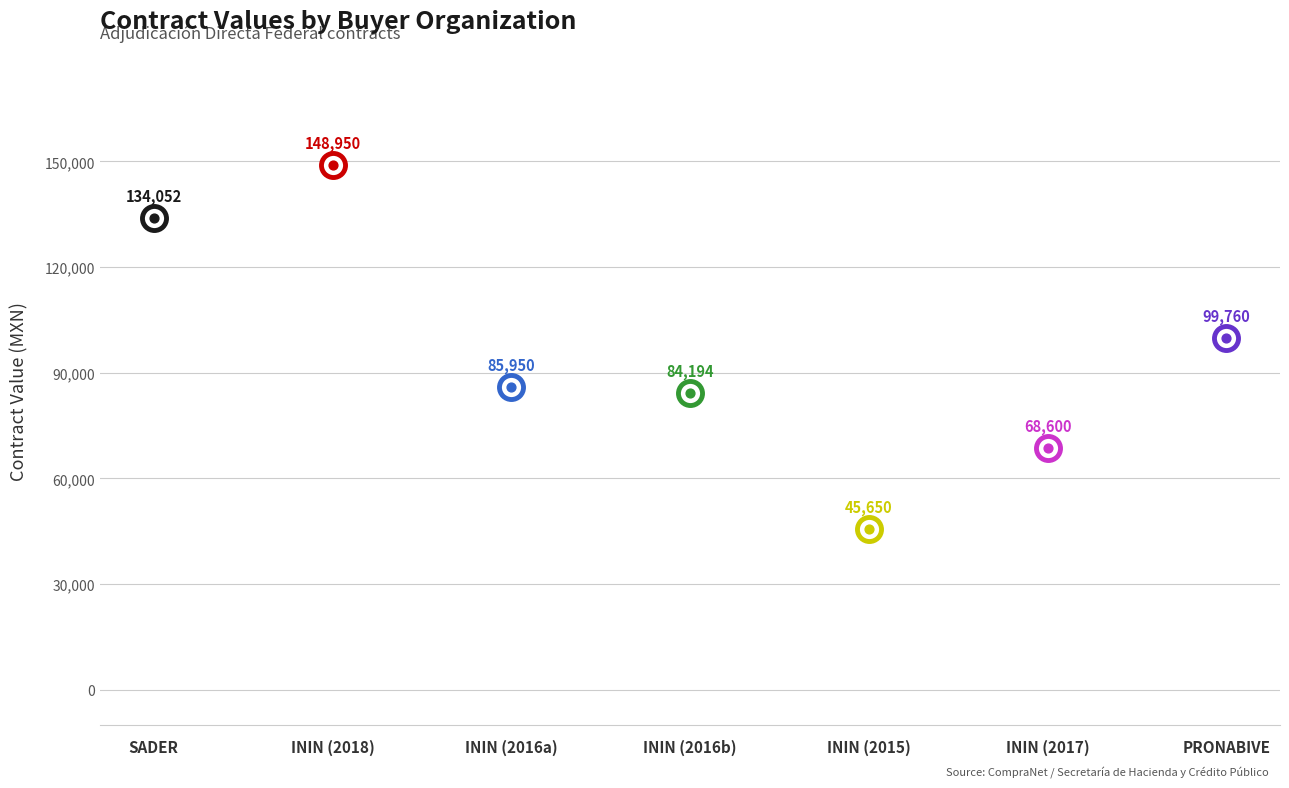

Which has a higher value, ININ or ININ?

ININ